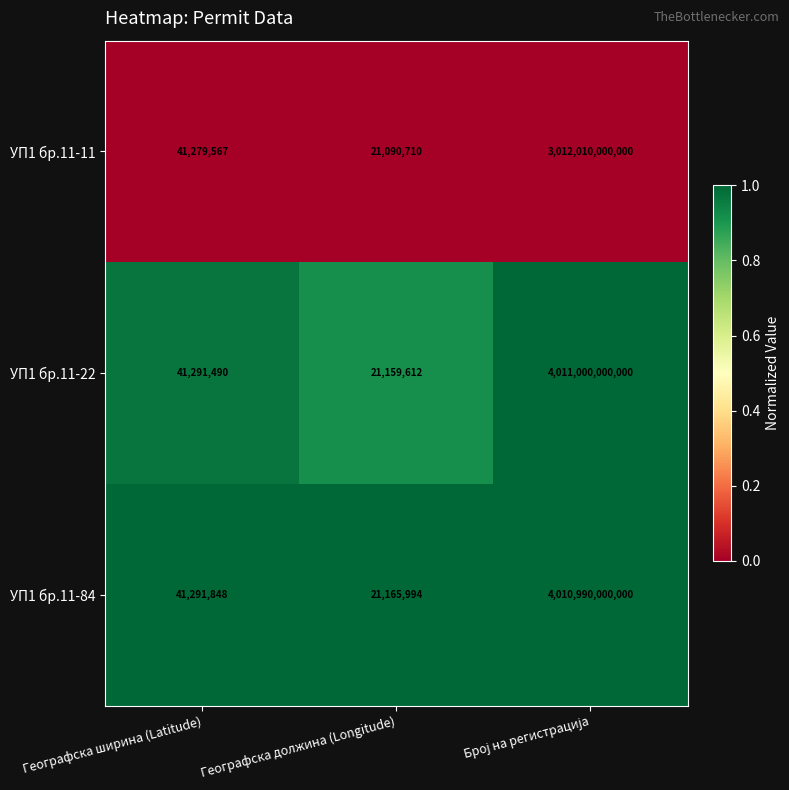

How many distinct data groups are displayed?

3